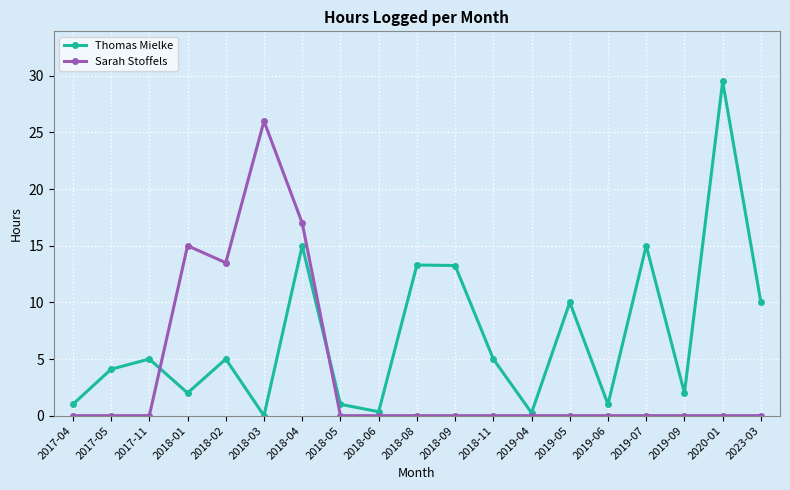

How many interior local peaks does the Thomas Mielke series have?

7